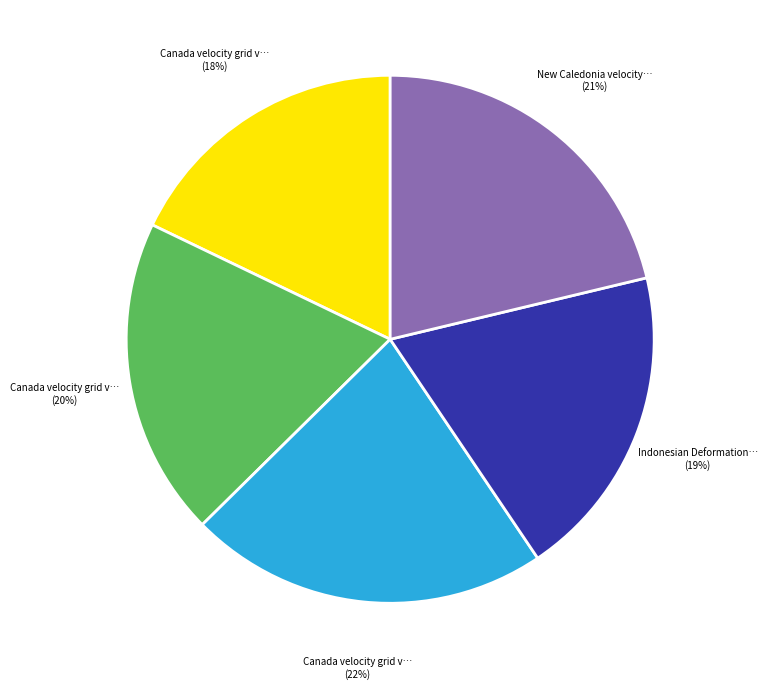

To the nearest percent, what is the difference between the largest and smallest slice percentages?

4%